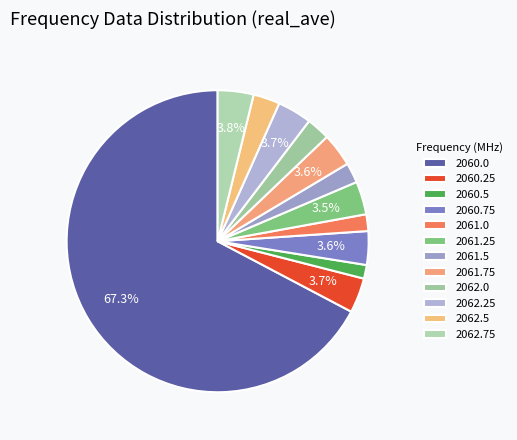

Is the sum of 2061.75 and 2062.25 greater than half?

No